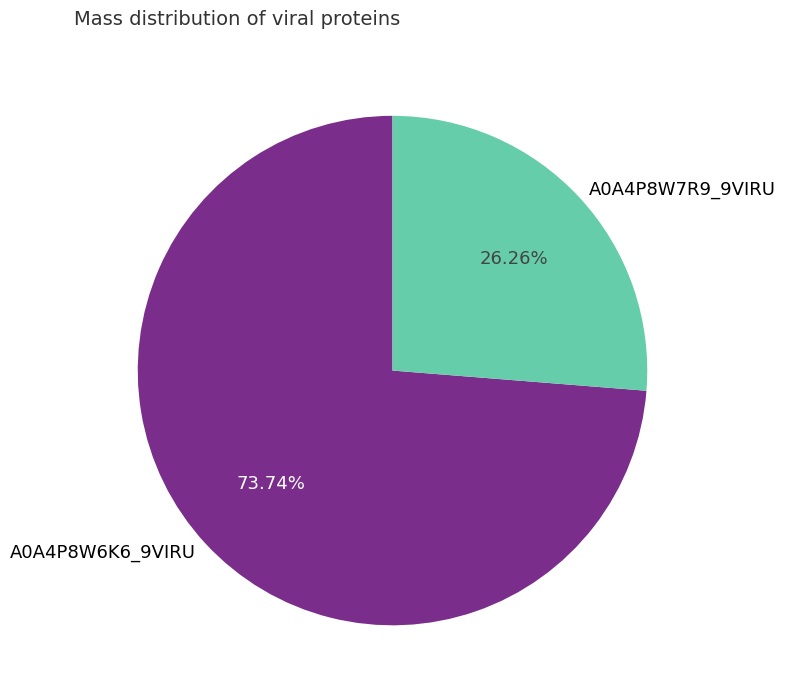

Combined, do A0A4P8W6K6_9VIRU and A0A4P8W7R9_9VIRU account for over 50%?

Yes